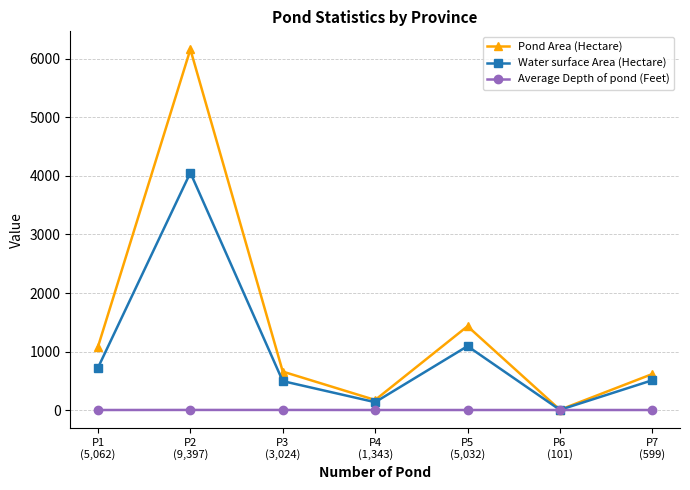

The Pond Area (Hectare) series shows 8.1 at P6
(101). True or false?

True